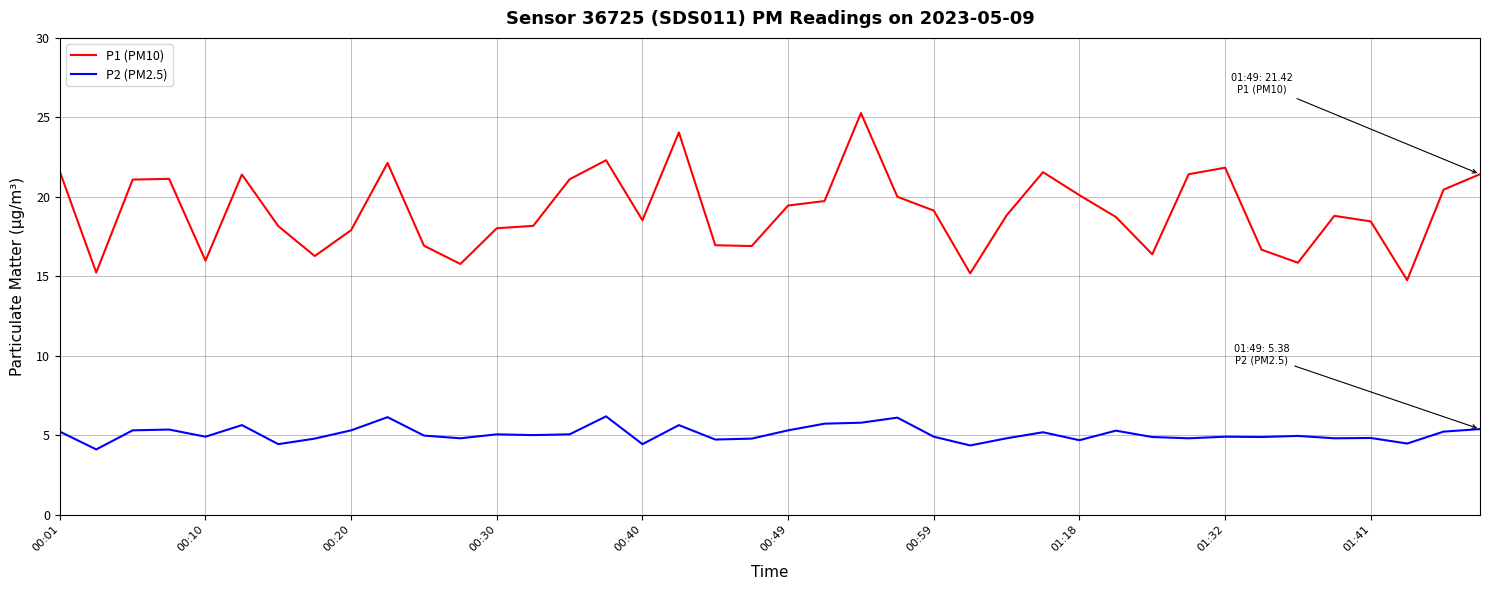

How many series are shown in this chart?

2